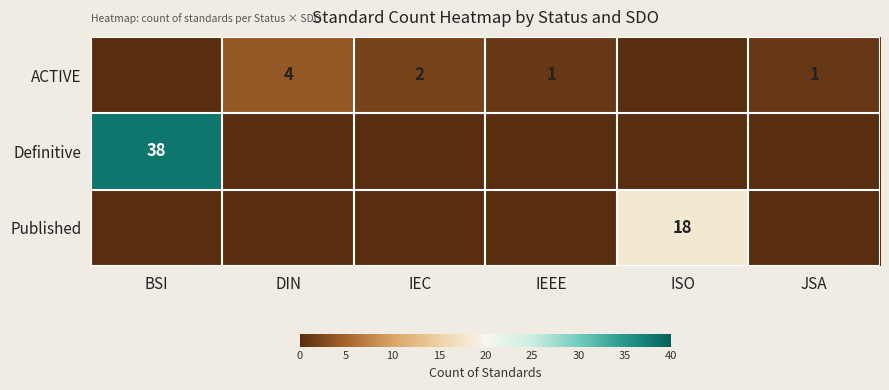

The ACTIVE series shows 2 at IEC. True or false?

True